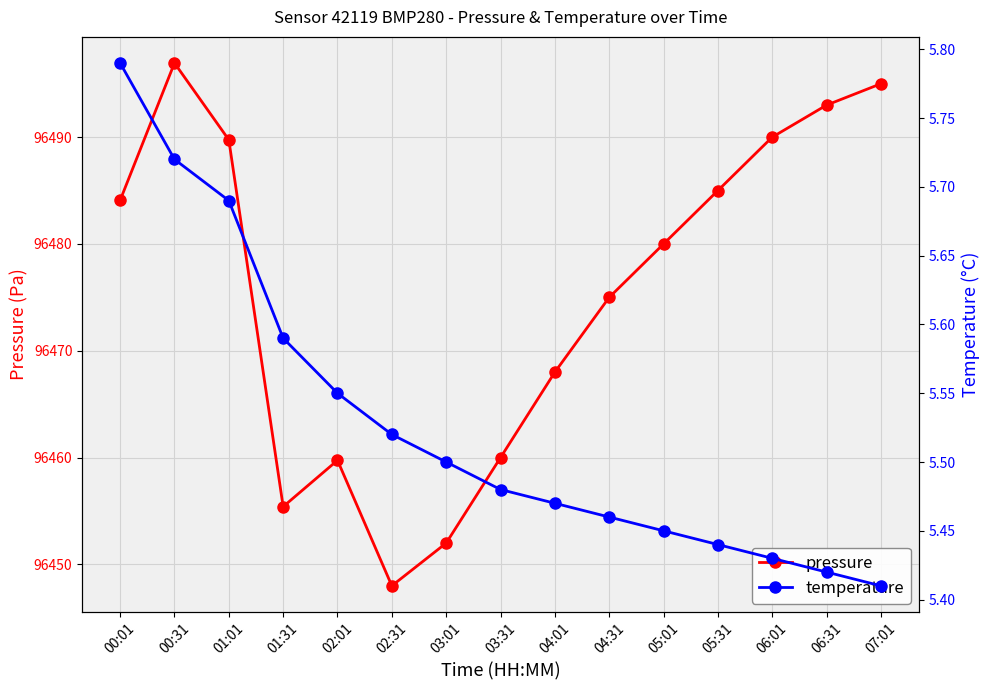

How many values in the pressure series exceed 96480?

7